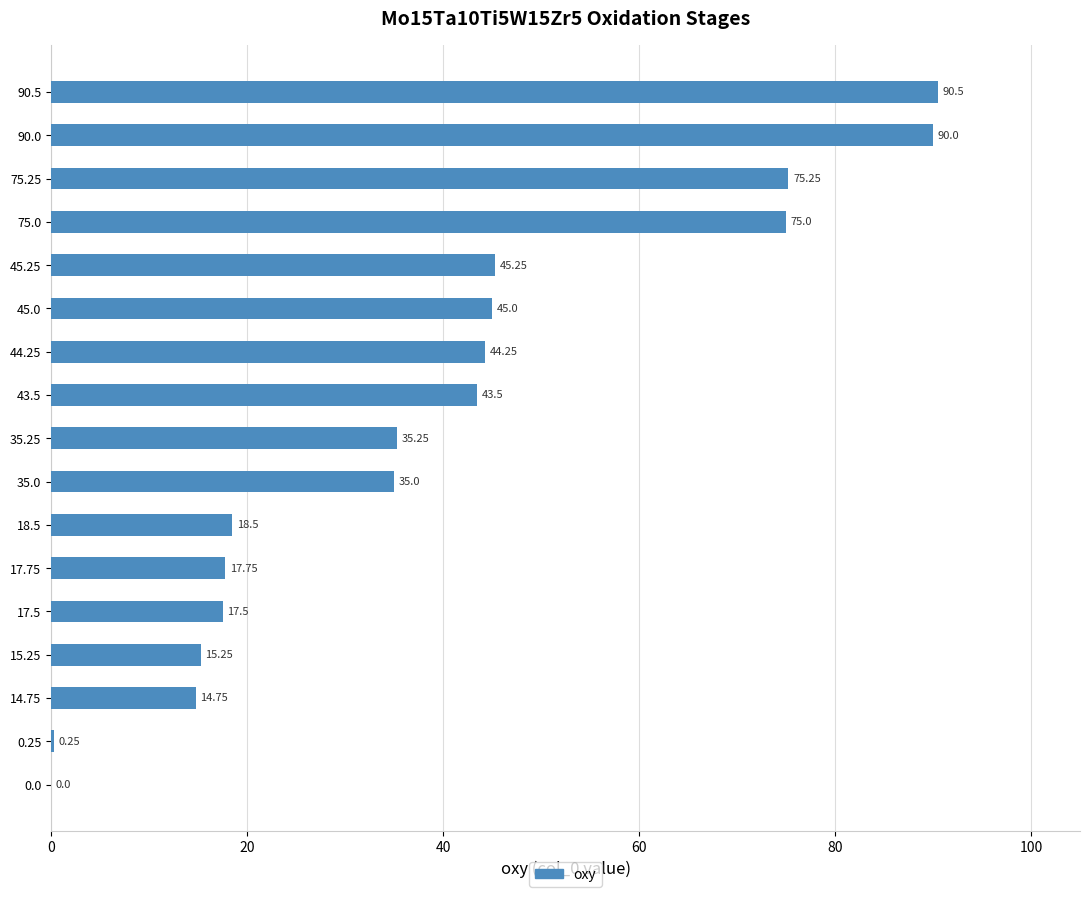

Which label corresponds to the largest value in the chart?

90.5